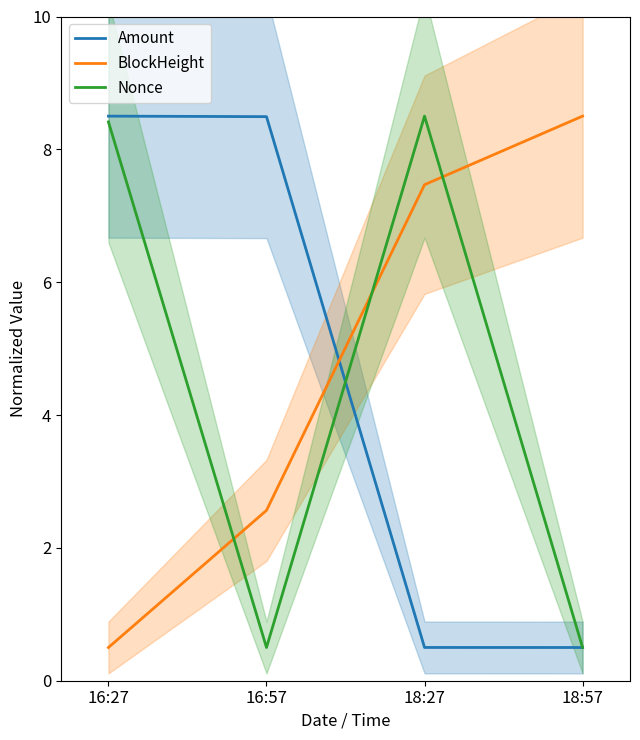

Is it true that Nonce equals 0.5 at 16:57?

True